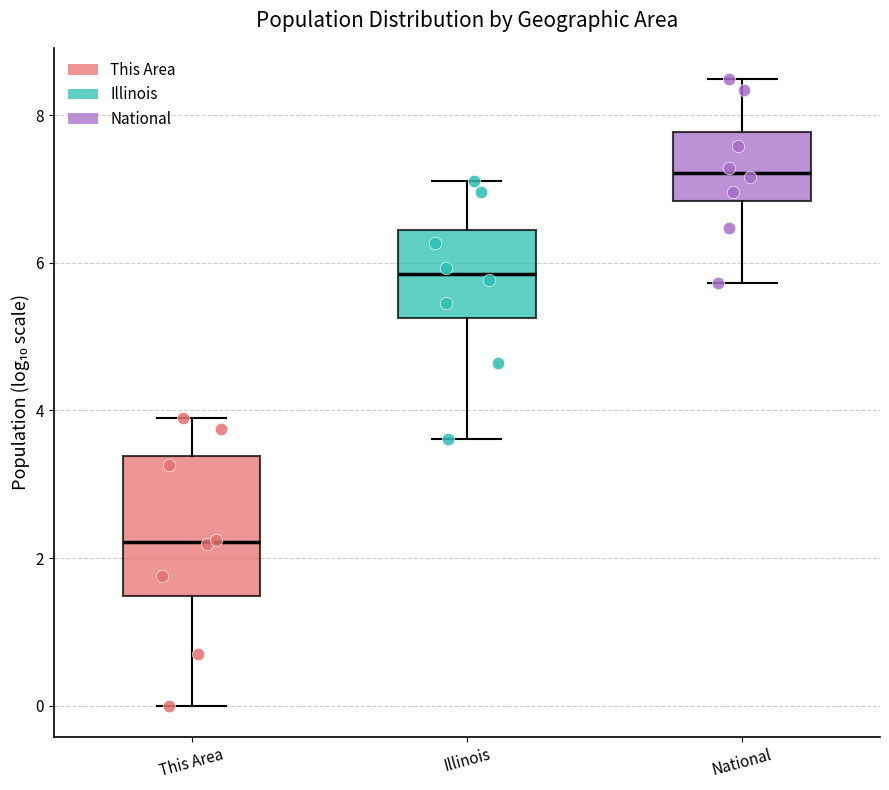

Which box's median line is the lowest?

This Area